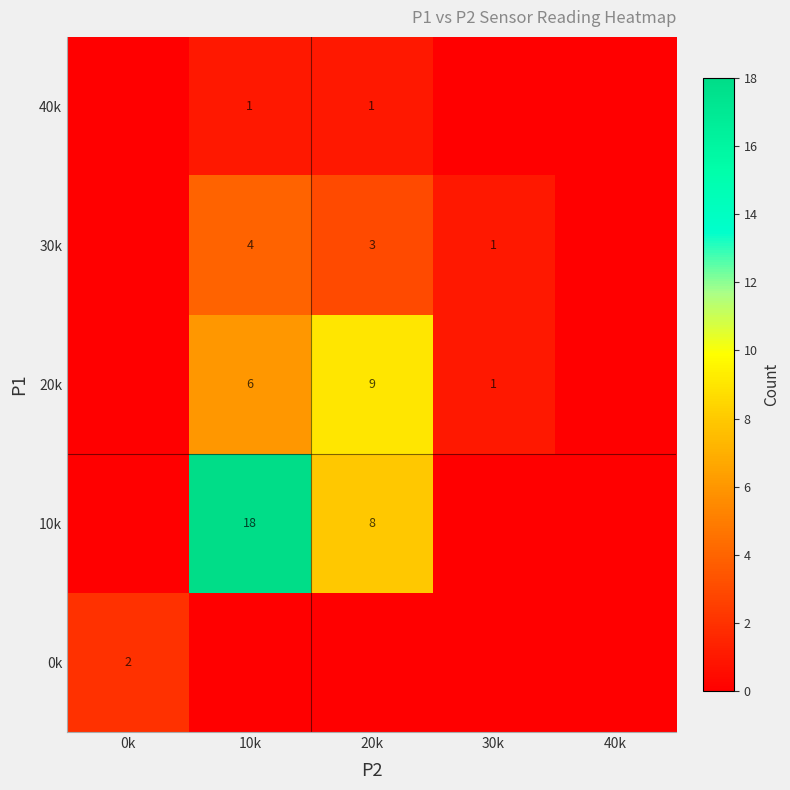

What is the greatest value displayed?

18